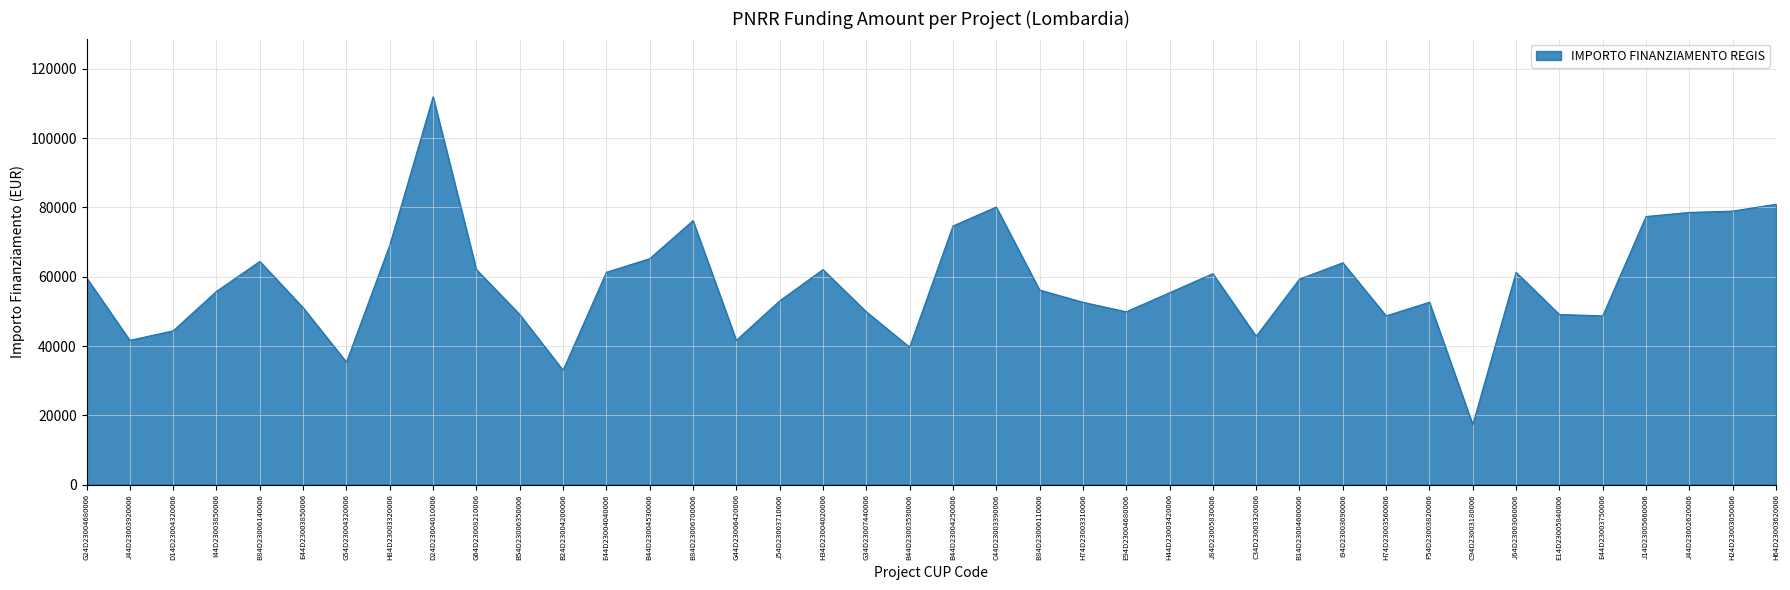

The value at H64D23003620006 is 24427.8. True or false?

False